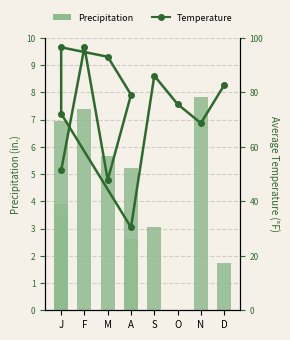

Is the value of Precipitation at F greater than the value of Temperature at A?

No